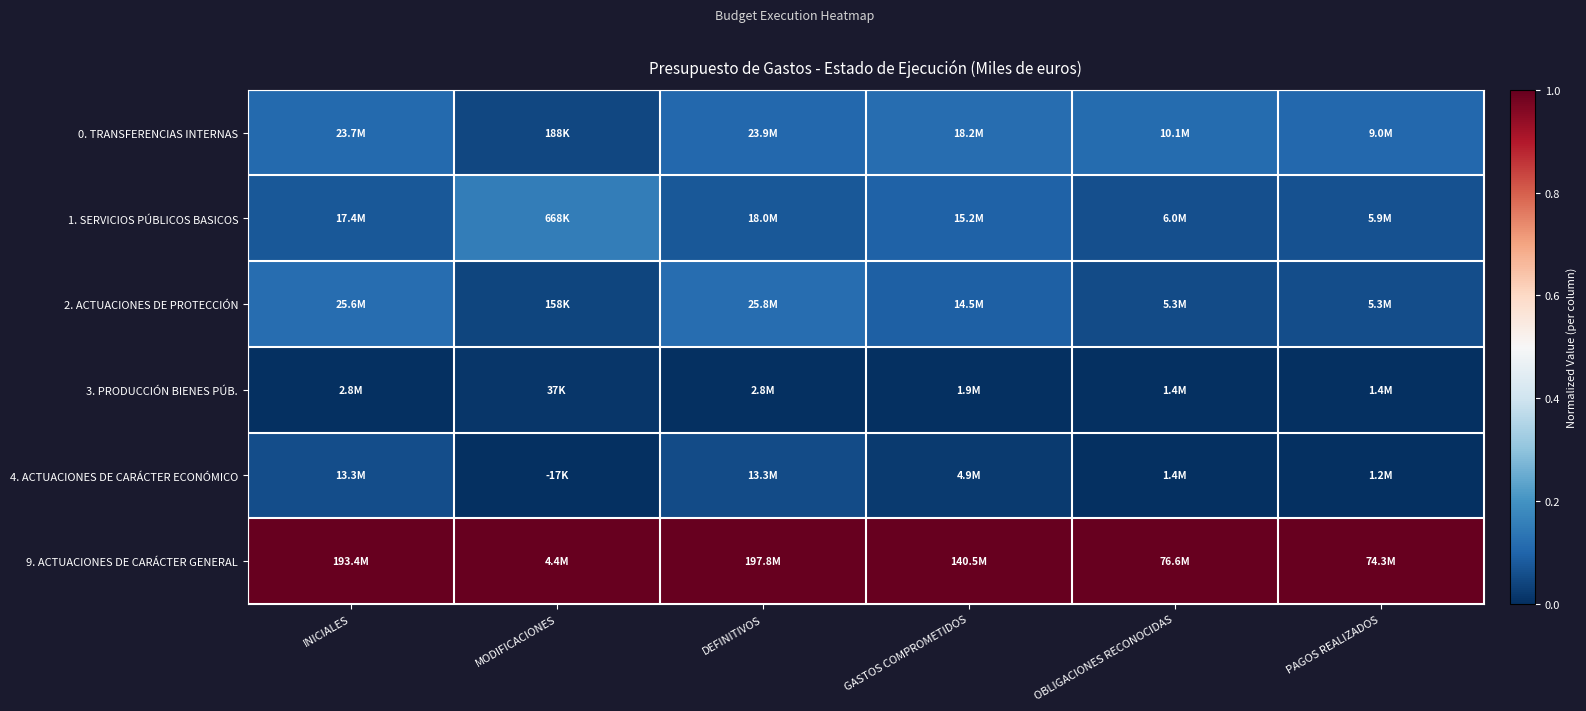

At which category is the sum across all series the highest?

INICIALES